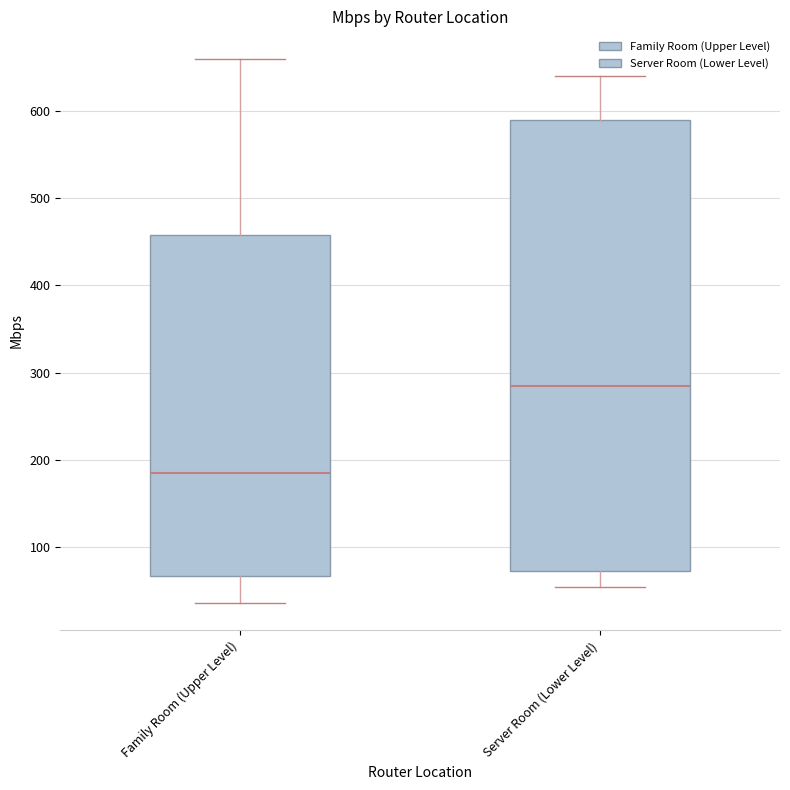

Reading left to right, transcribe this box plot: for each box, give where its median line is, the range the box spans, and where its two whiskers end, as read against the y-axis. The values are not printed on the chart, so give them approximately, as read against the axis.

Family Room (Upper Level): median 190, box 70 to 460, whiskers 40 to 660
Server Room (Lower Level): median 290, box 70 to 590, whiskers 60 to 640